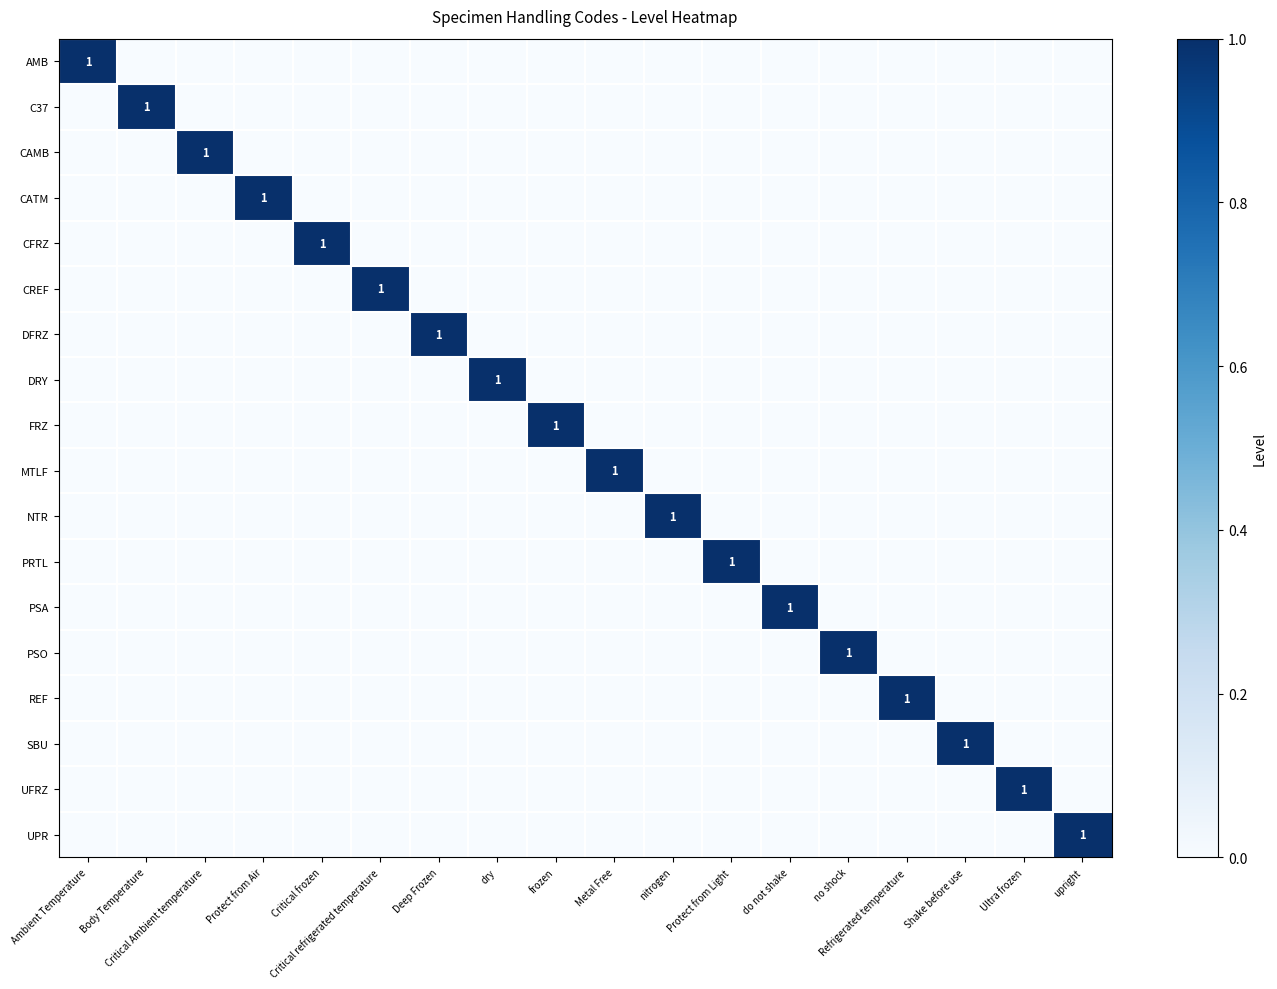

At frozen, list the series in order from smallest to largest.

AMB, C37, CAMB, CATM, CFRZ, CREF, DFRZ, DRY, MTLF, NTR, PRTL, PSA, PSO, REF, SBU, UFRZ, UPR, FRZ